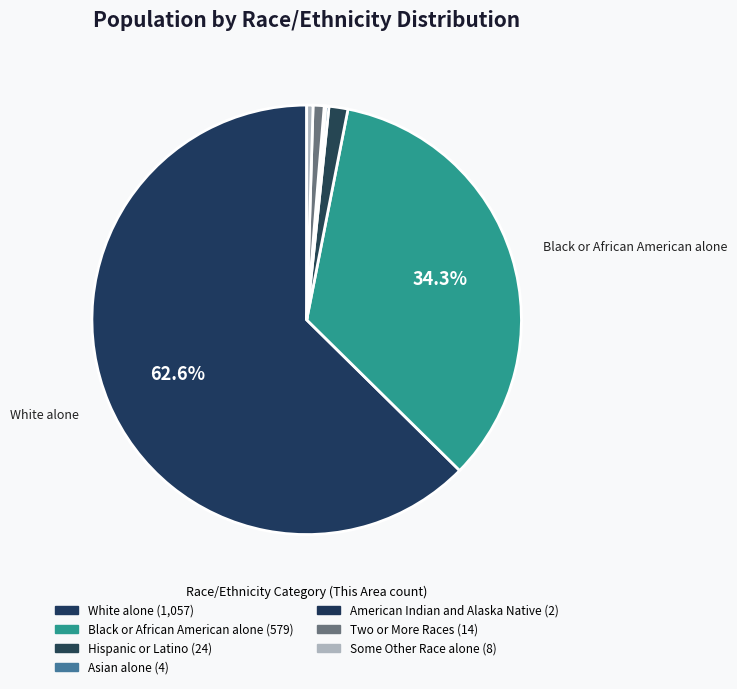

Combined, do White alone and Some Other Race alone account for over 50%?

Yes